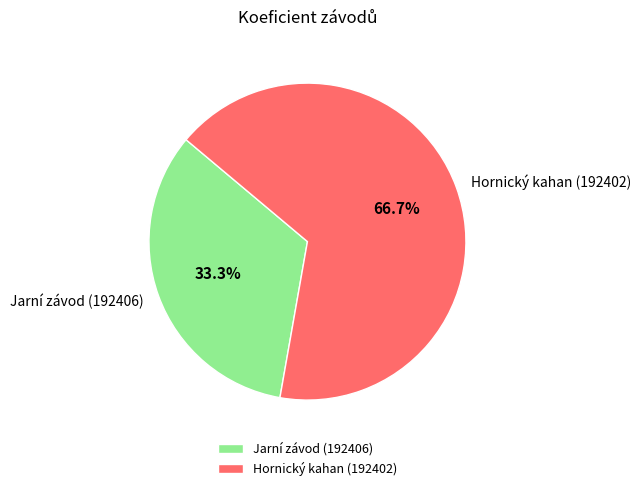

What percentage is NOT represented by Hornický kahan (192402)?

33.3%